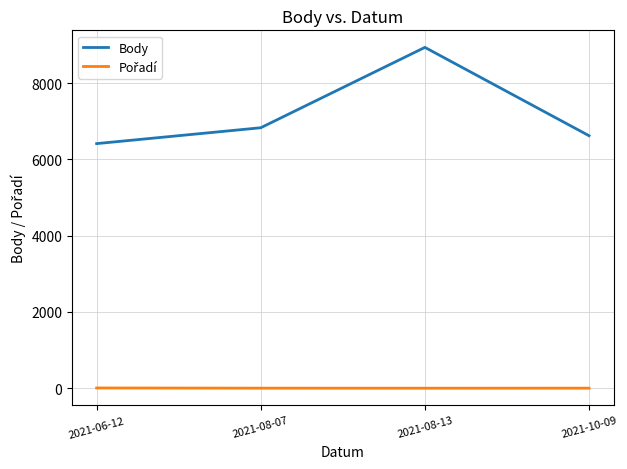

What is the minimum value for Body?

6416